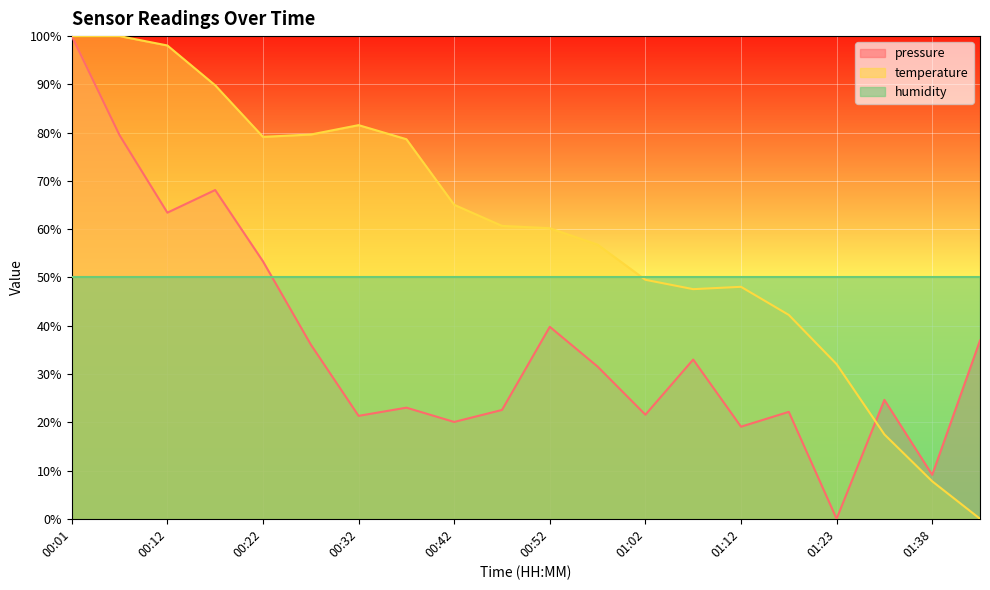

Where do pressure and temperature first cross each other?

01:23 and 01:33